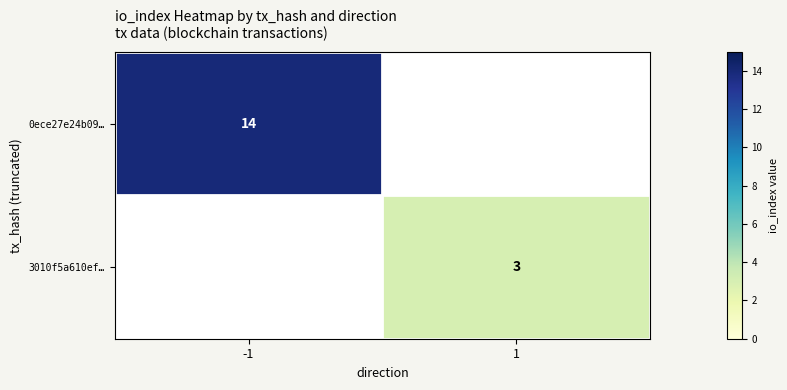

The 0ece27e24b09… series shows 9 at -1. True or false?

False